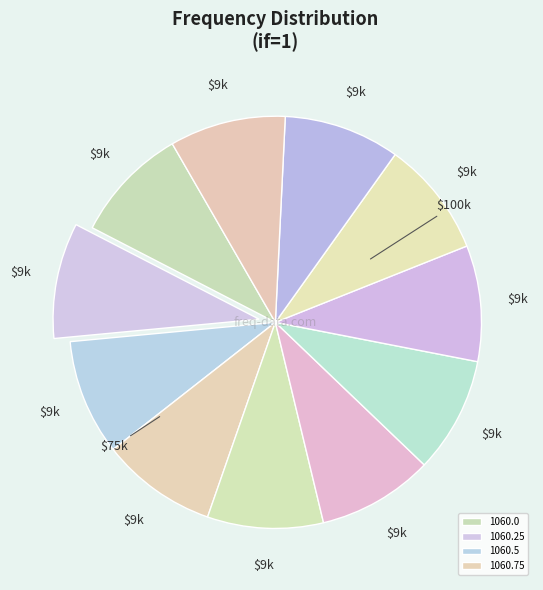

How many slices are in this pie chart?

11